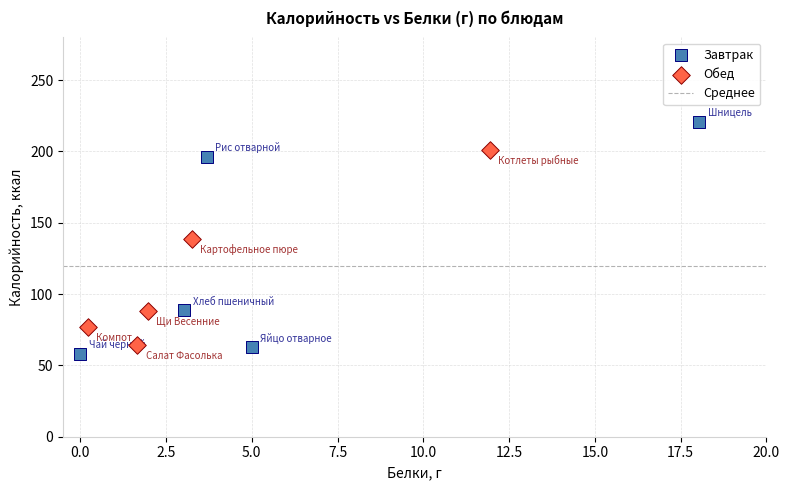

Which series has the largest Y range (max minus min)?

Завтрак